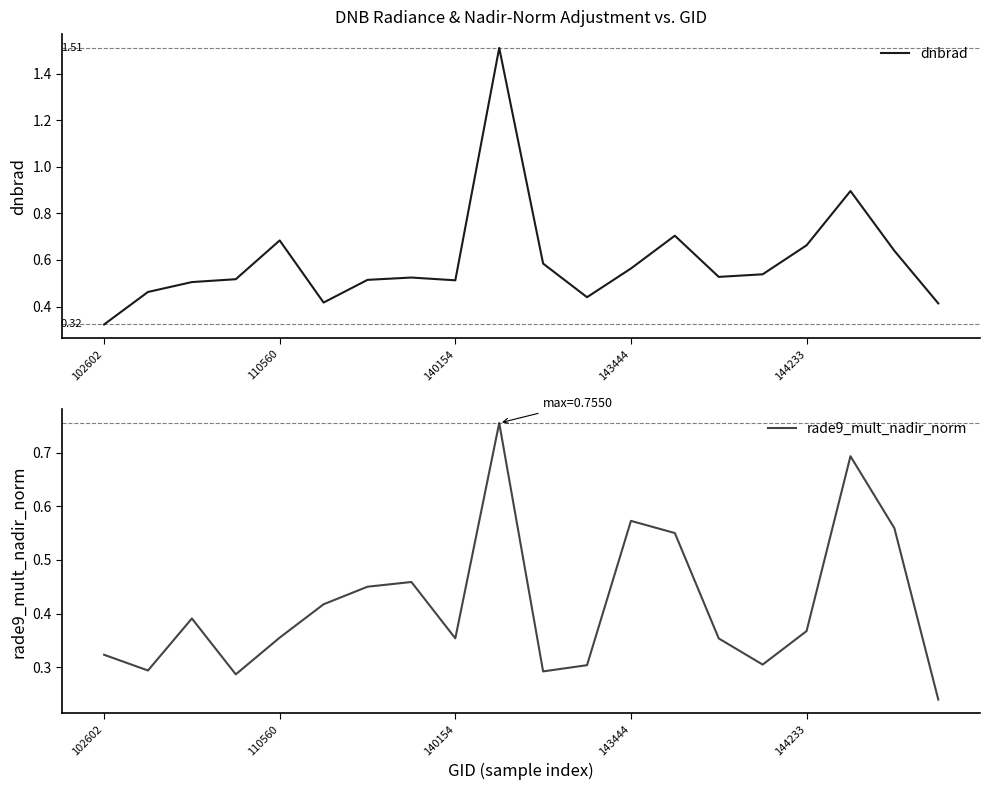

Is this an area chart (filled region under the line)?

No